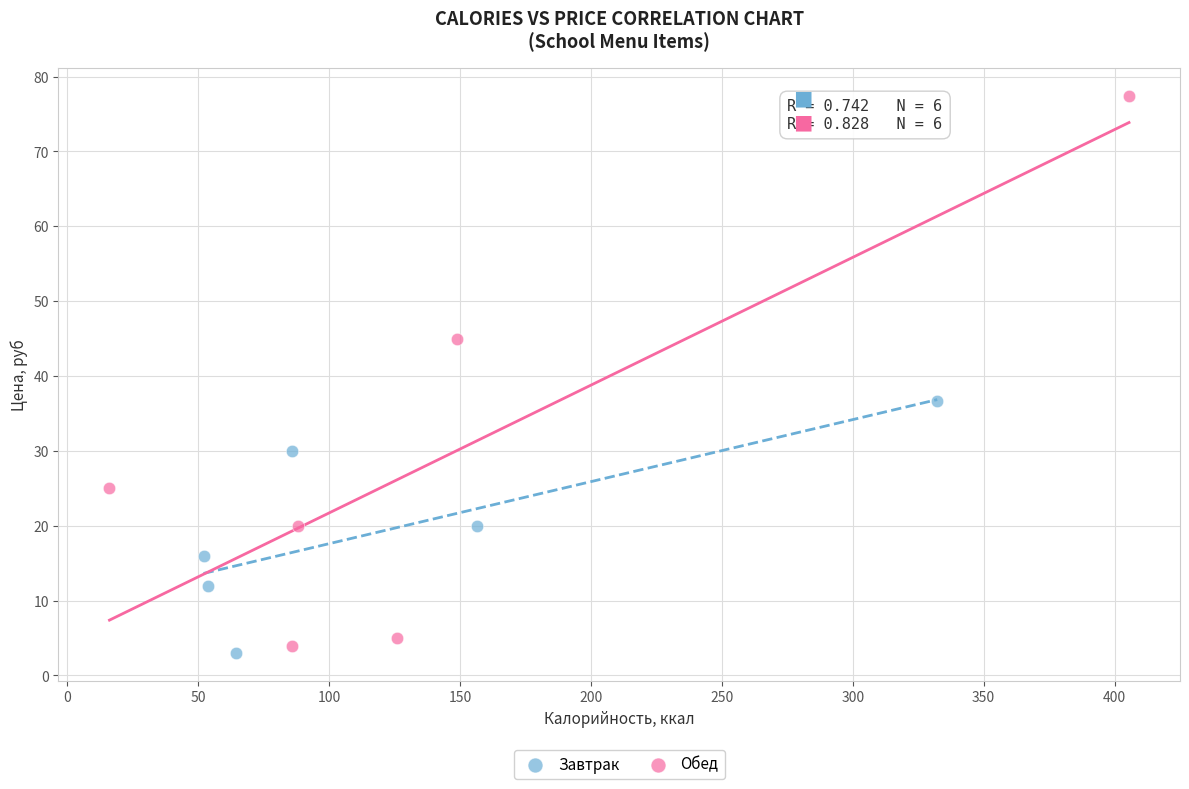

Which series contains the highest Y value?

Обед